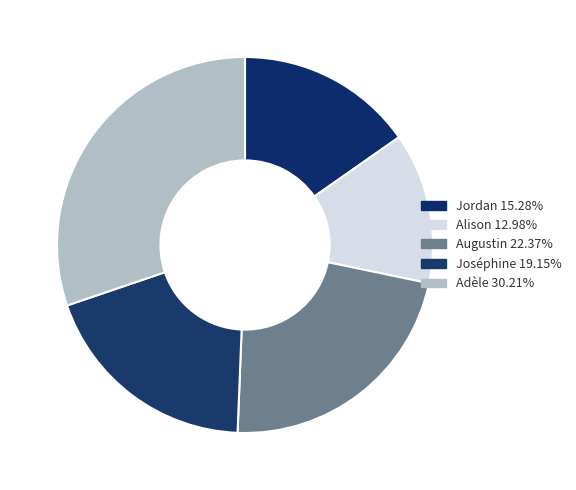

Count the number of slices in the pie.

5